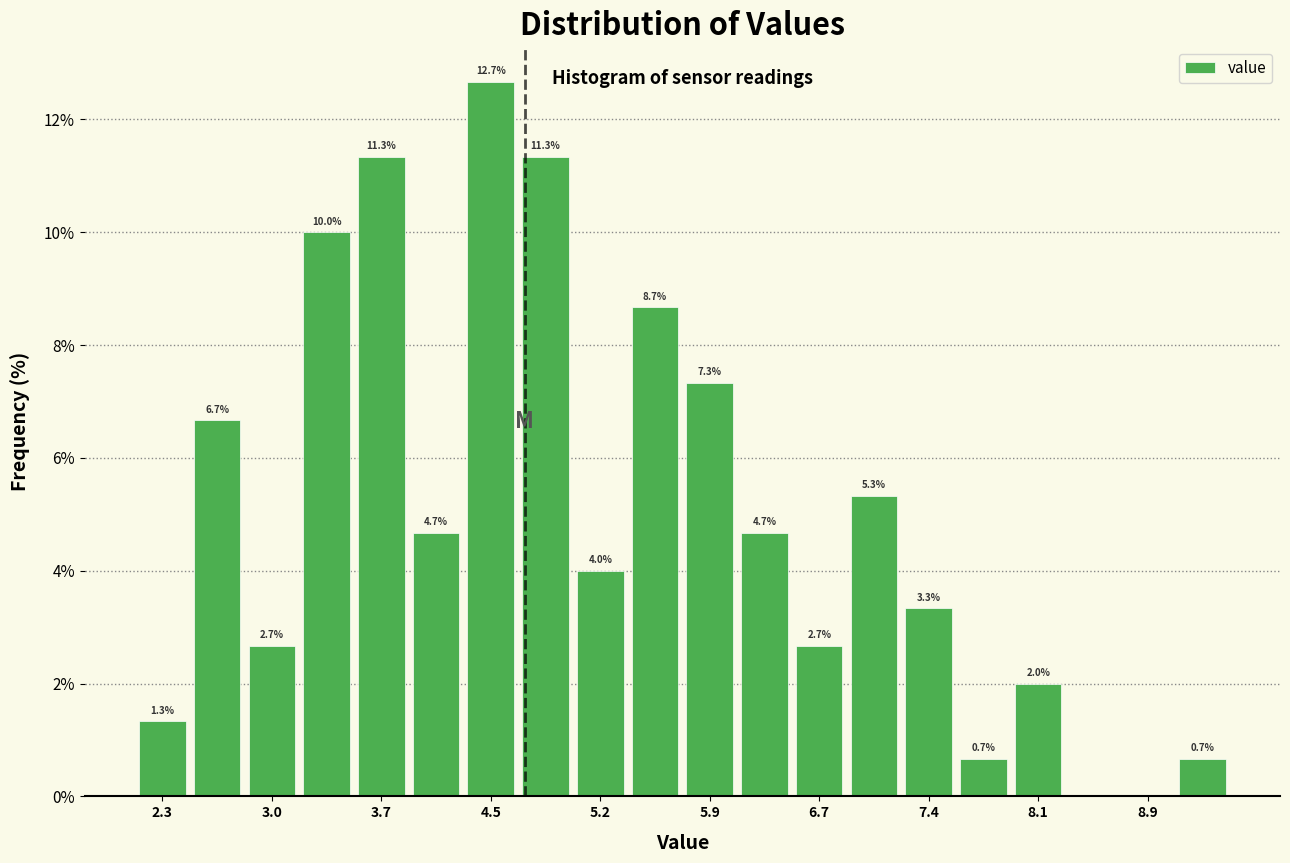

Read against the x-axis, roughly where is the centre of the tallest bar?

4.5